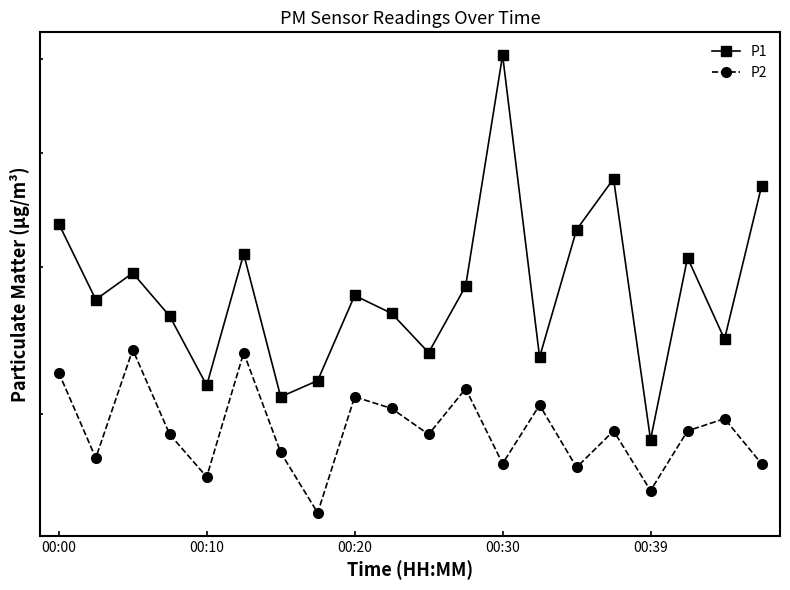

Is the value of P2 at 8 greater than the value of P1 at 10?

No